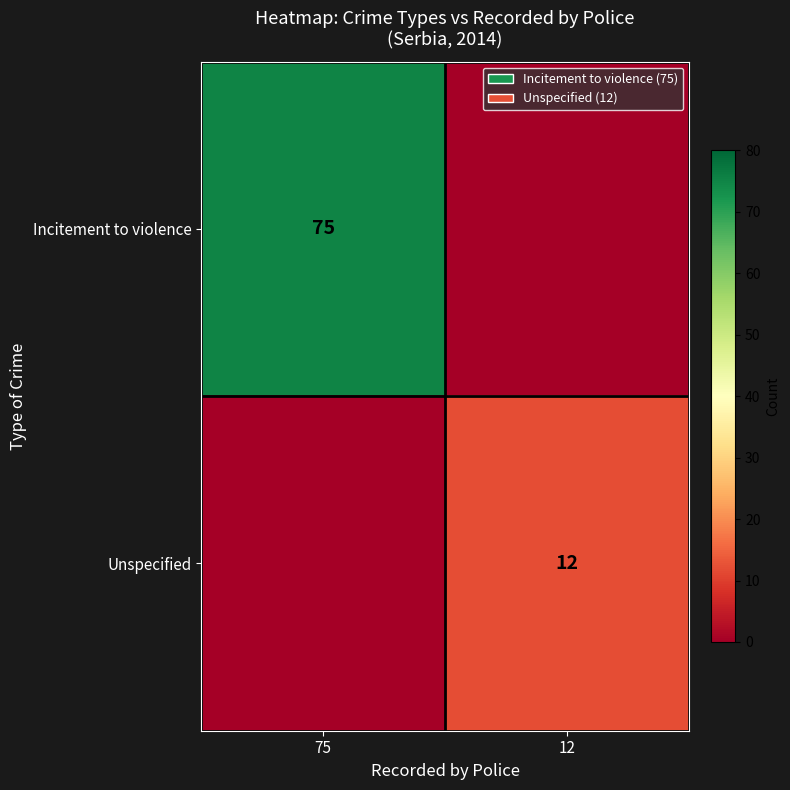

True or false: Incitement to violence has a value of 75 at 75.

True